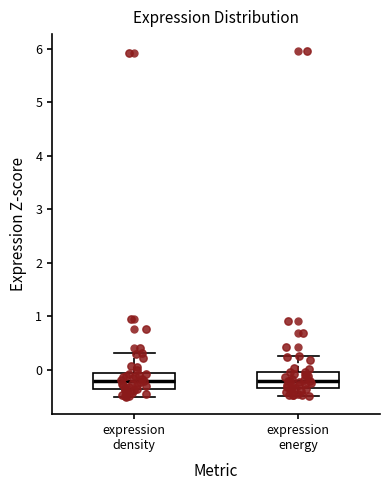

Reading left to right, transcribe this box plot: for each box, give where its median line is, the range the box spans, and where its two whiskers end, as read against the y-axis. The values are not printed on the chart, so give them approximately, as read against the axis.

expression density: median -0.2, box -0.4 to -0.1, whiskers -0.5 to 0.3
expression energy: median -0.2, box -0.4 to 0.0, whiskers -0.5 to 0.2